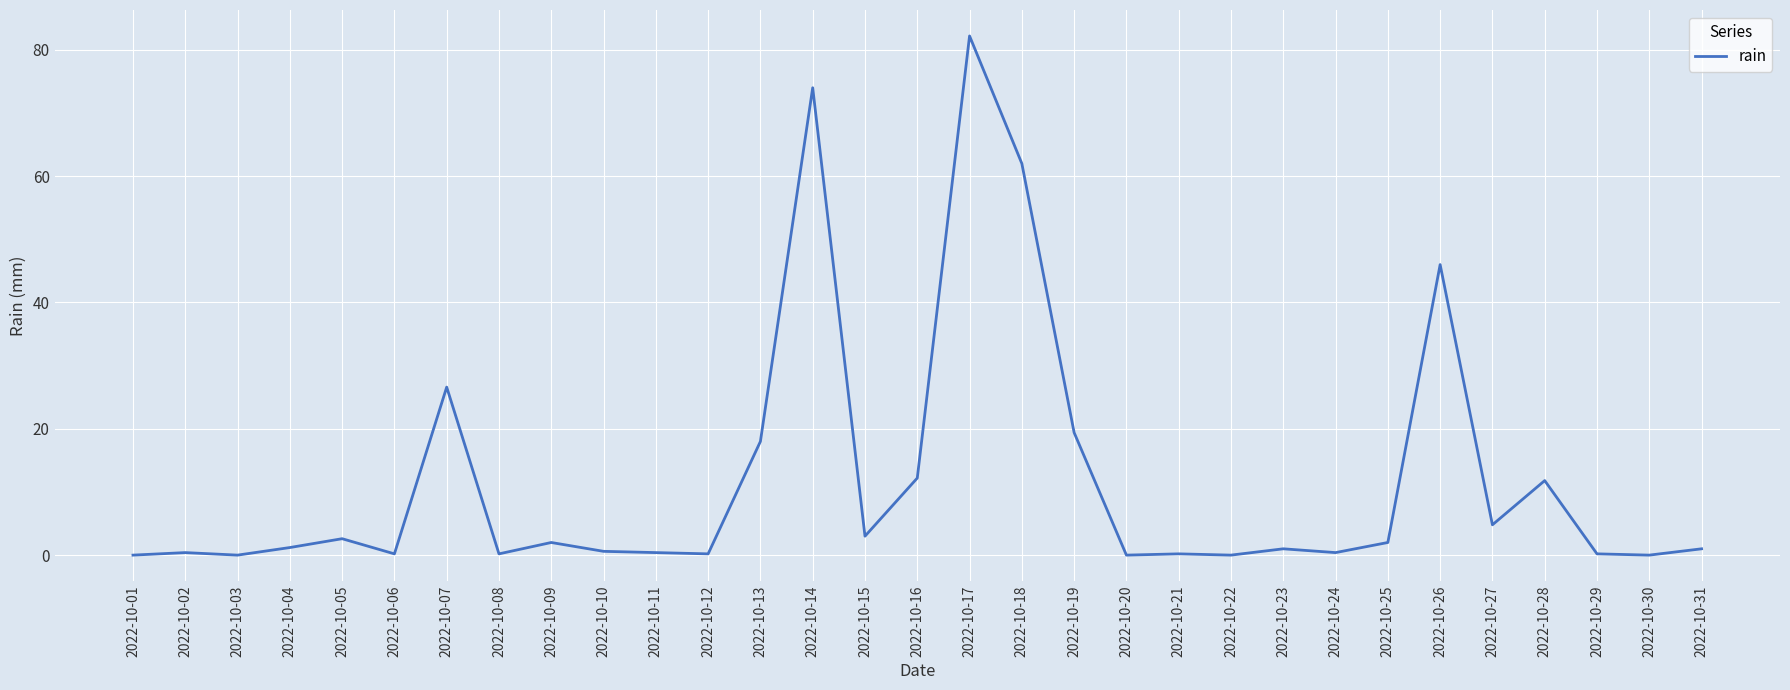

What is the difference between the maximum and minimum values?

82.2